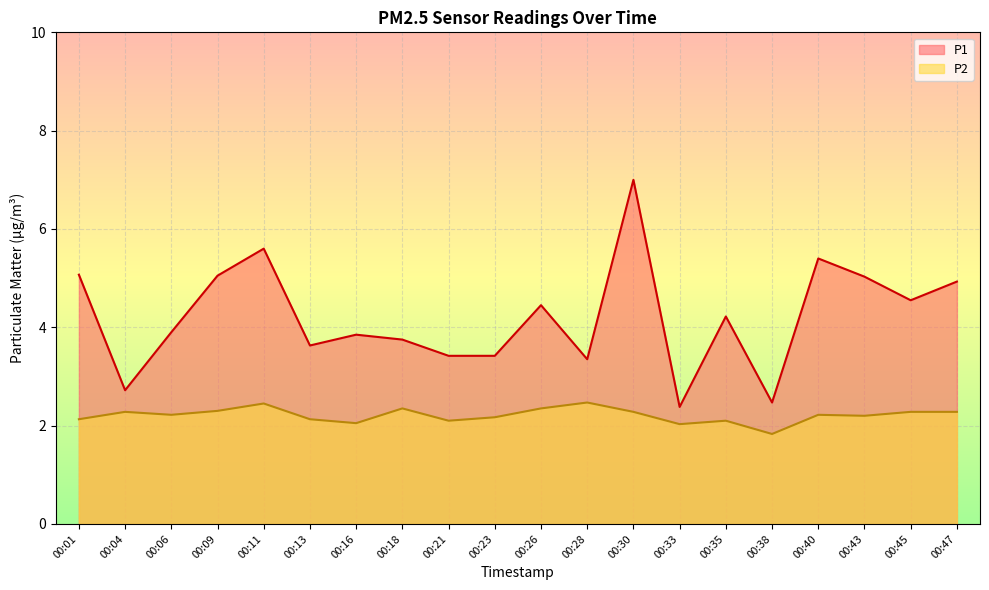

Where does the P2 series first go above 2?

00:01